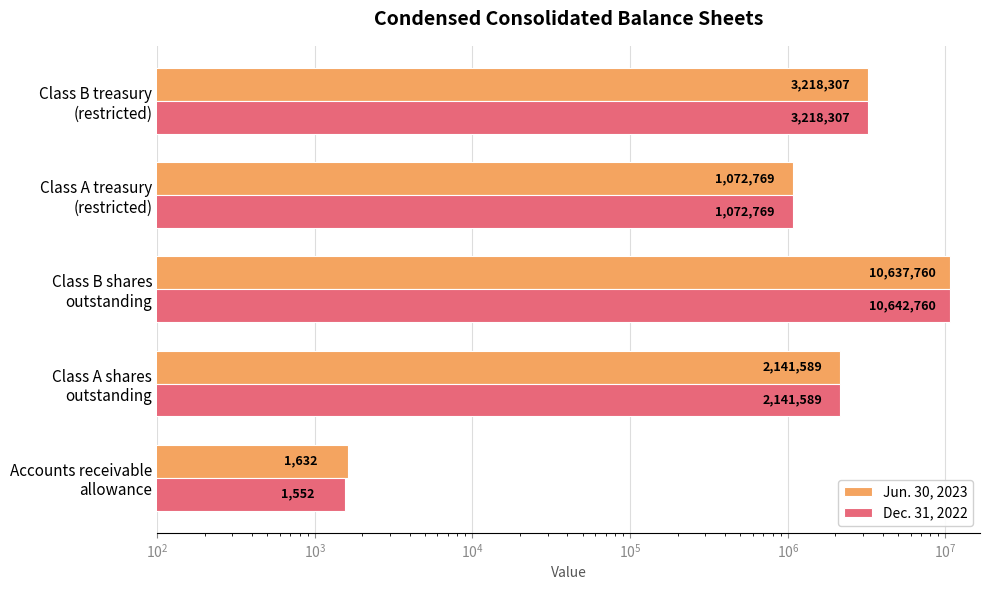

How many values in the Dec. 31, 2022 series exceed 2141589?

2